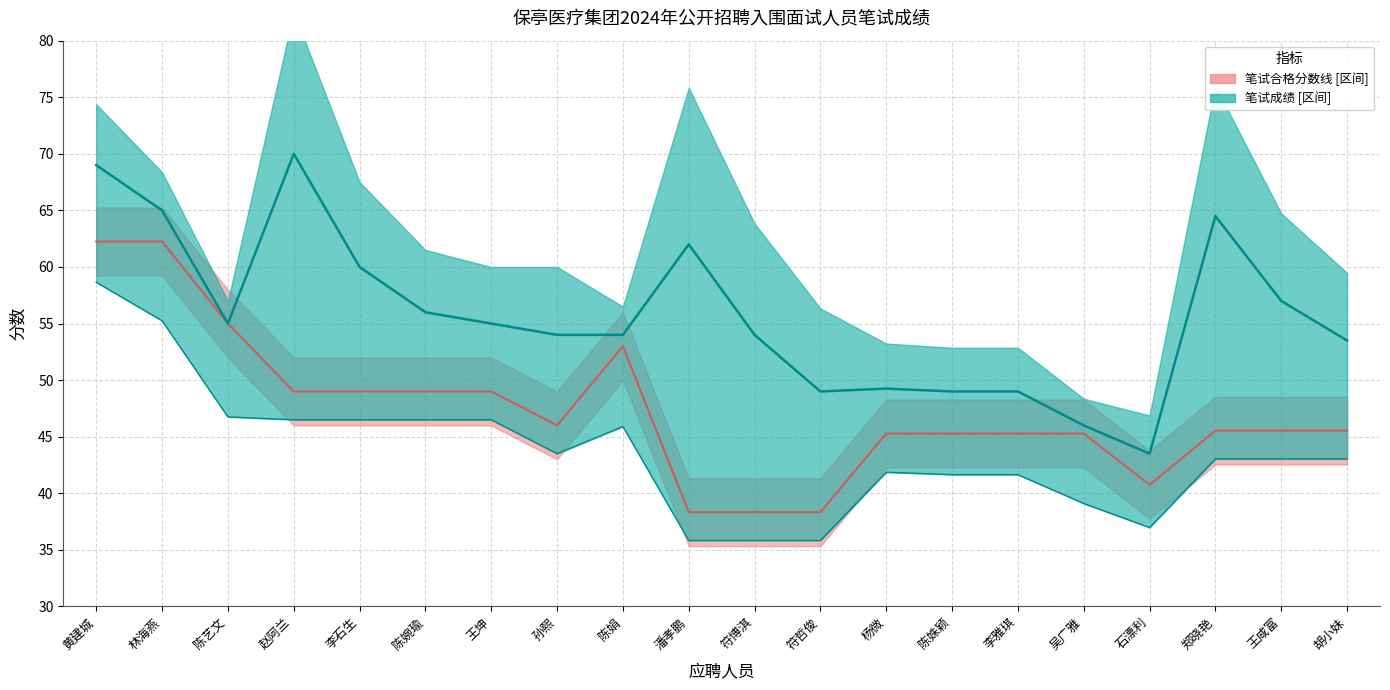

What are all the series names shown in the legend?

笔试成绩, 笔试合格分数线